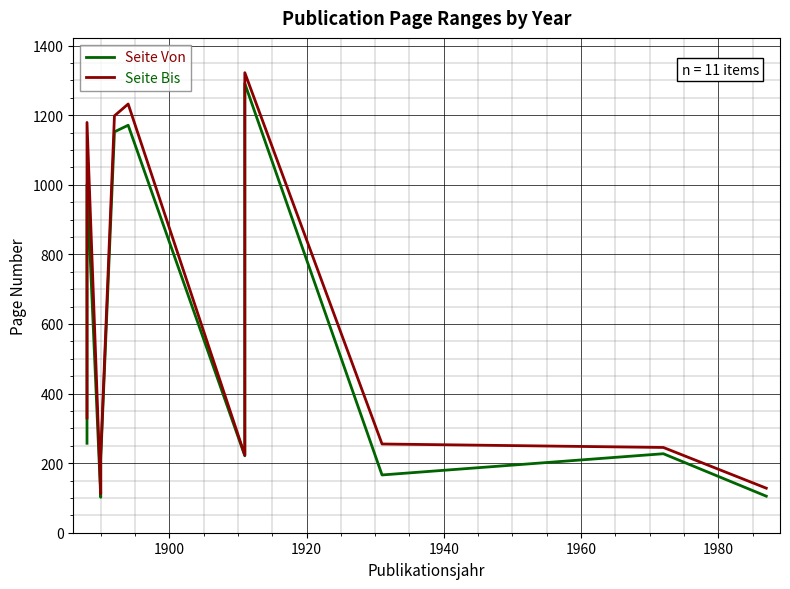

Is it true that Seite Bis equals 117 at 8?

False